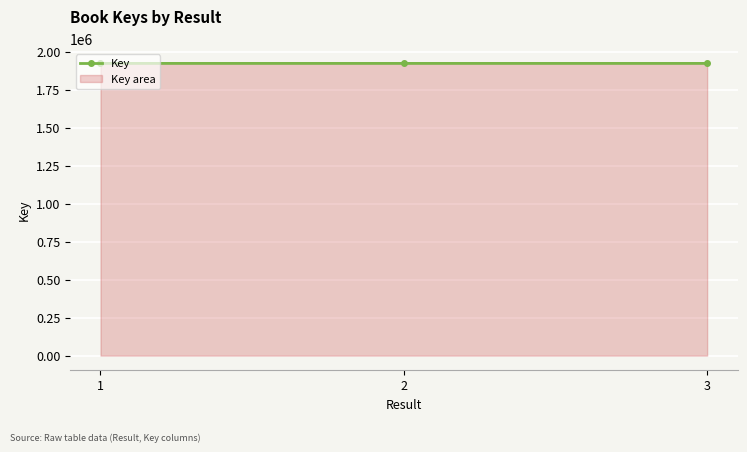

Where is the data nearest to the value 1922225?

3